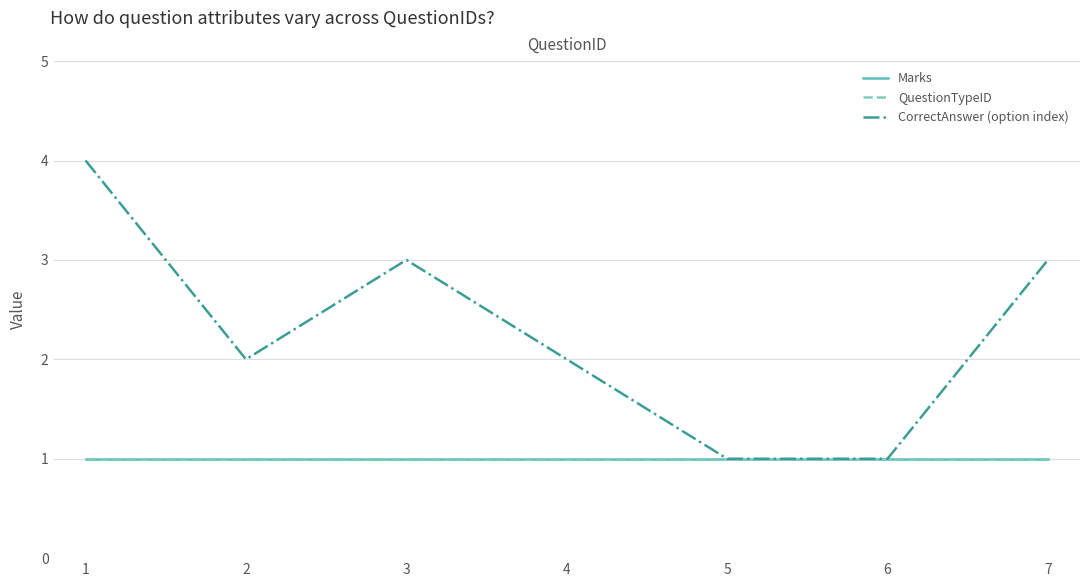

Does the chart have visible grid lines?

Yes